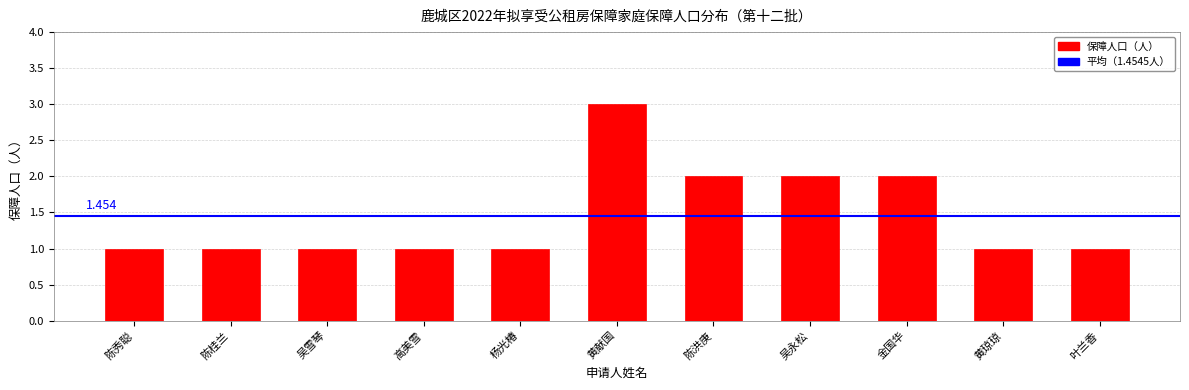

What is the label of the 4th bar from the right?

吴永松